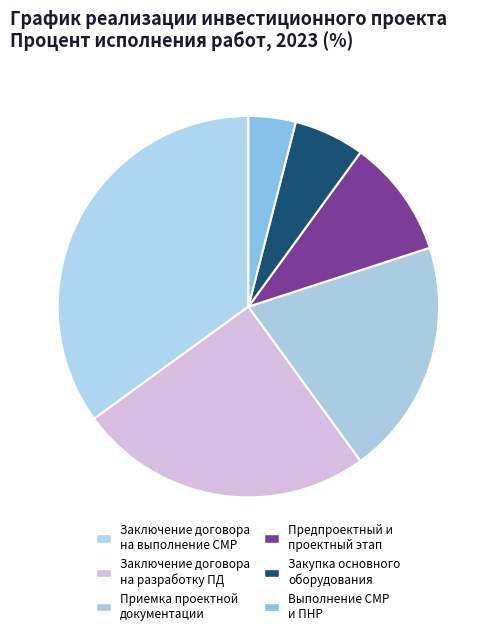

Which category has the smallest portion of the pie?

Выполнение СМР и ПНР